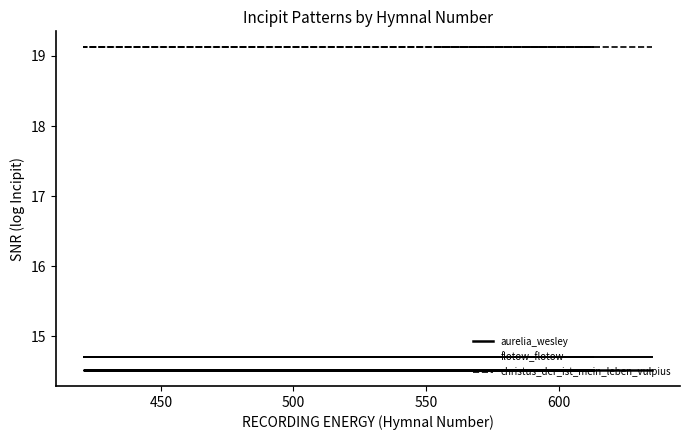

What is the value of the aurelia_wesley point at the 7th from the left?

14.5